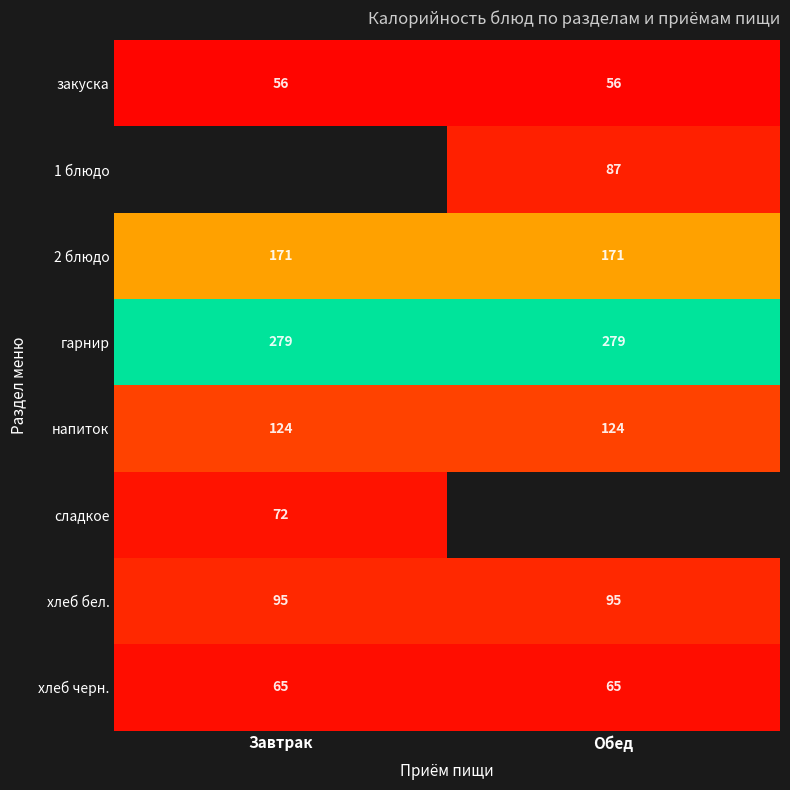

What is the maximum value for гарнир?

279